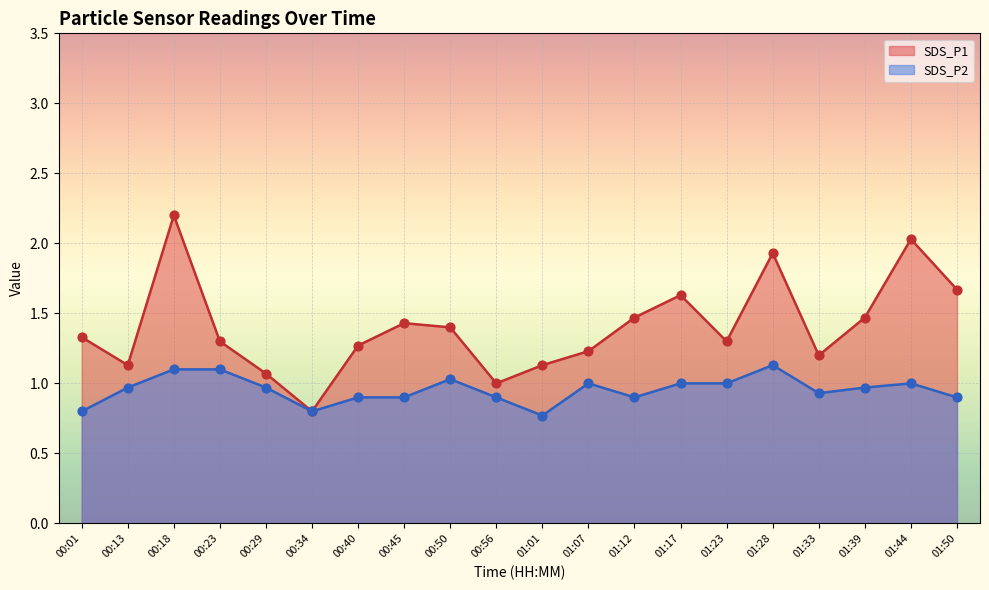

Which series has the largest total across all categories?

SDS_P1